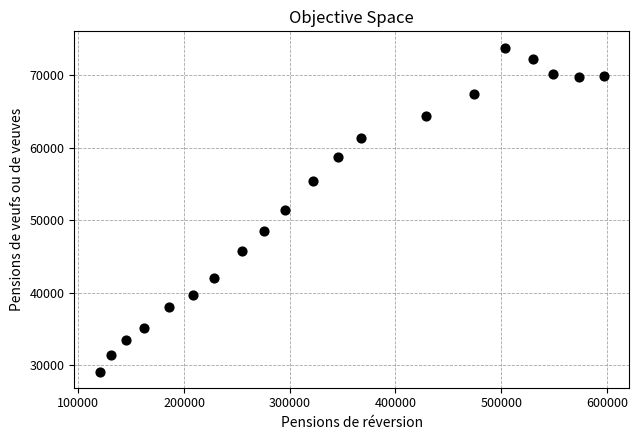

What is the range of X values (max minus min)?

477187